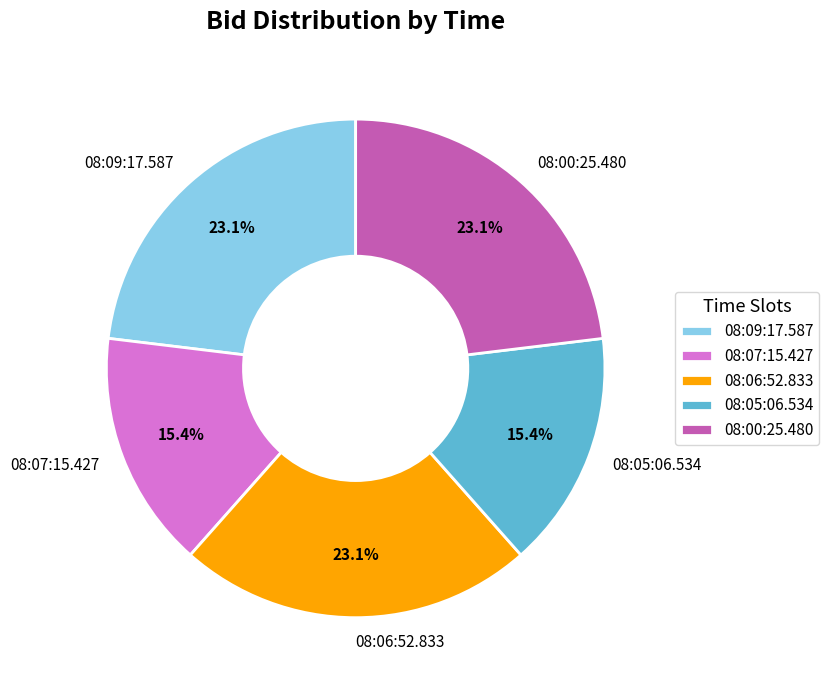

The 08:07:15.427 slice represents 15% of the pie. True or false?

True